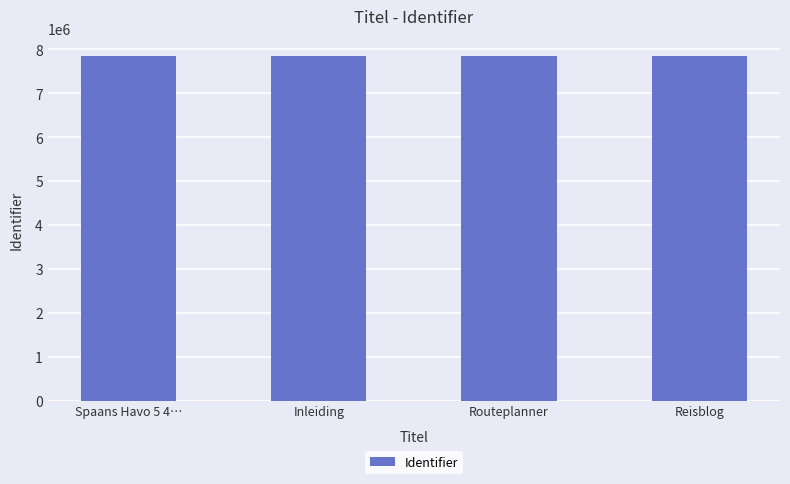

Approximately how many times larger is the value at Routeplanner compared to Spaans Havo 5 4…?

1.0